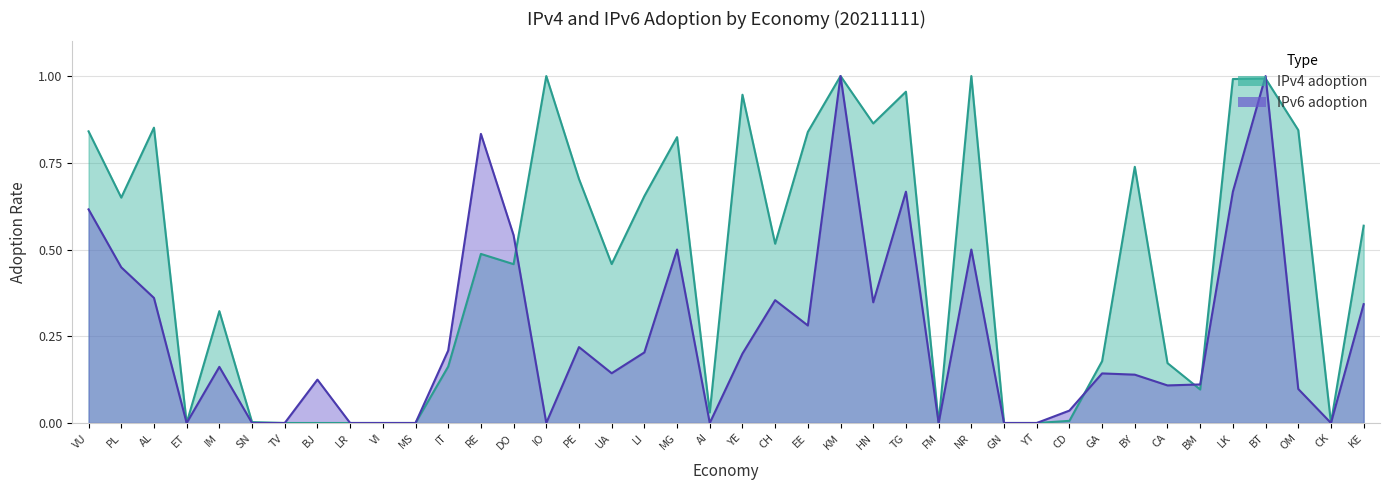

The value of IPv4 adoption at MS is 0.0. True or false?

True